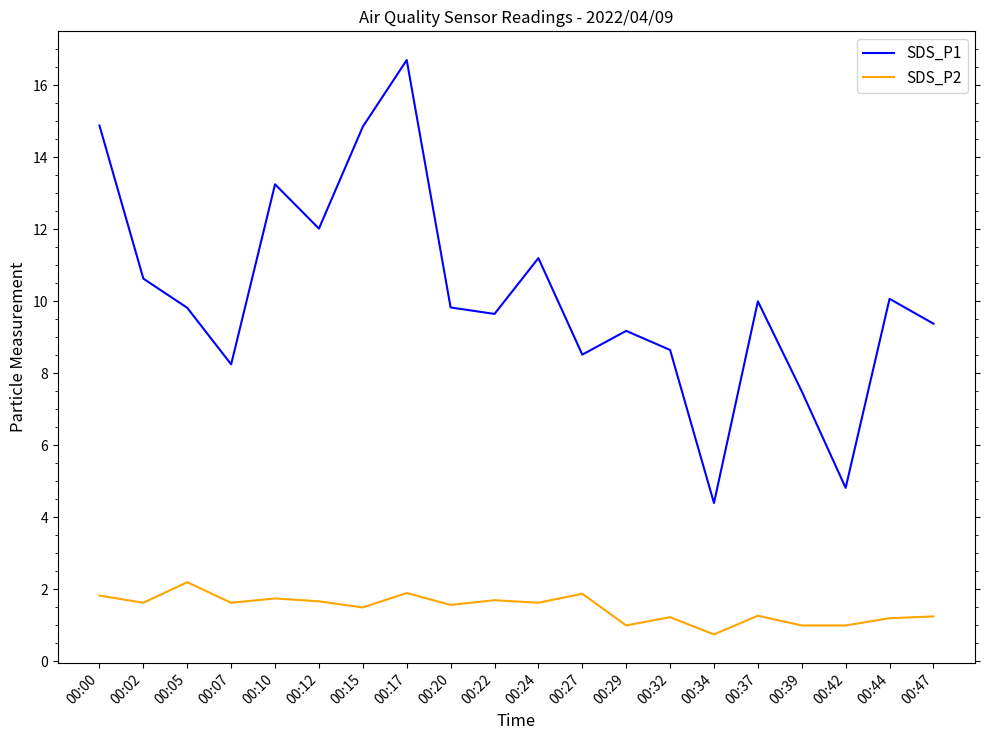

At which category does SDS_P2 reach its first local valley?

00:02